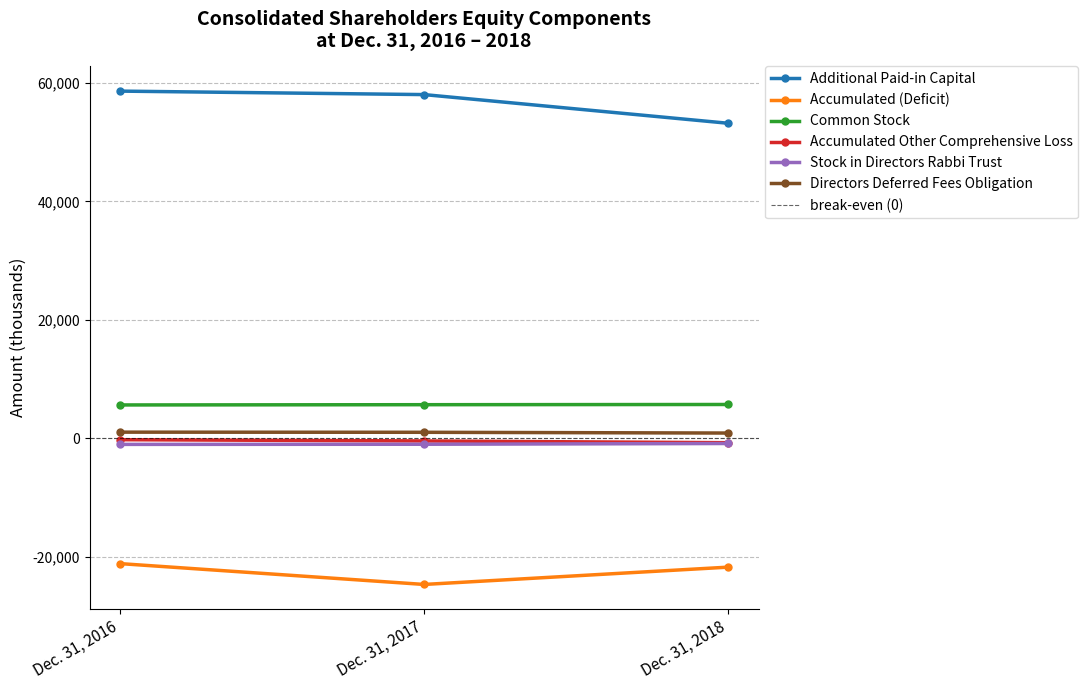

At which label does Common Stock reach its minimum?

Dec. 31, 2016